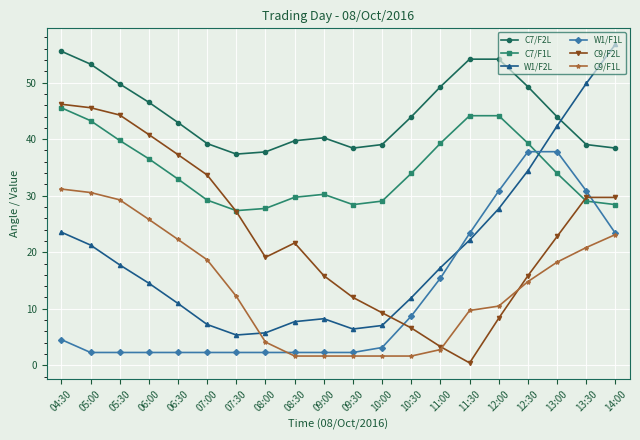

What is the difference between the highest and lowest values at 08:00?

35.5